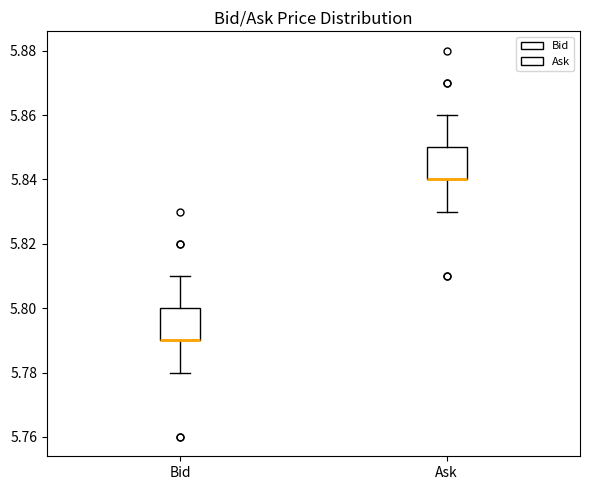

Where is the upper edge of the box for Ask on the y-axis? The values are not printed on the chart, so give them approximately, as read against the axis.

5.85